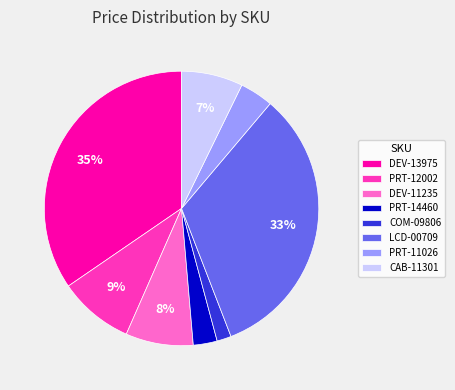

Is there any slice that represents more than half of the pie?

No